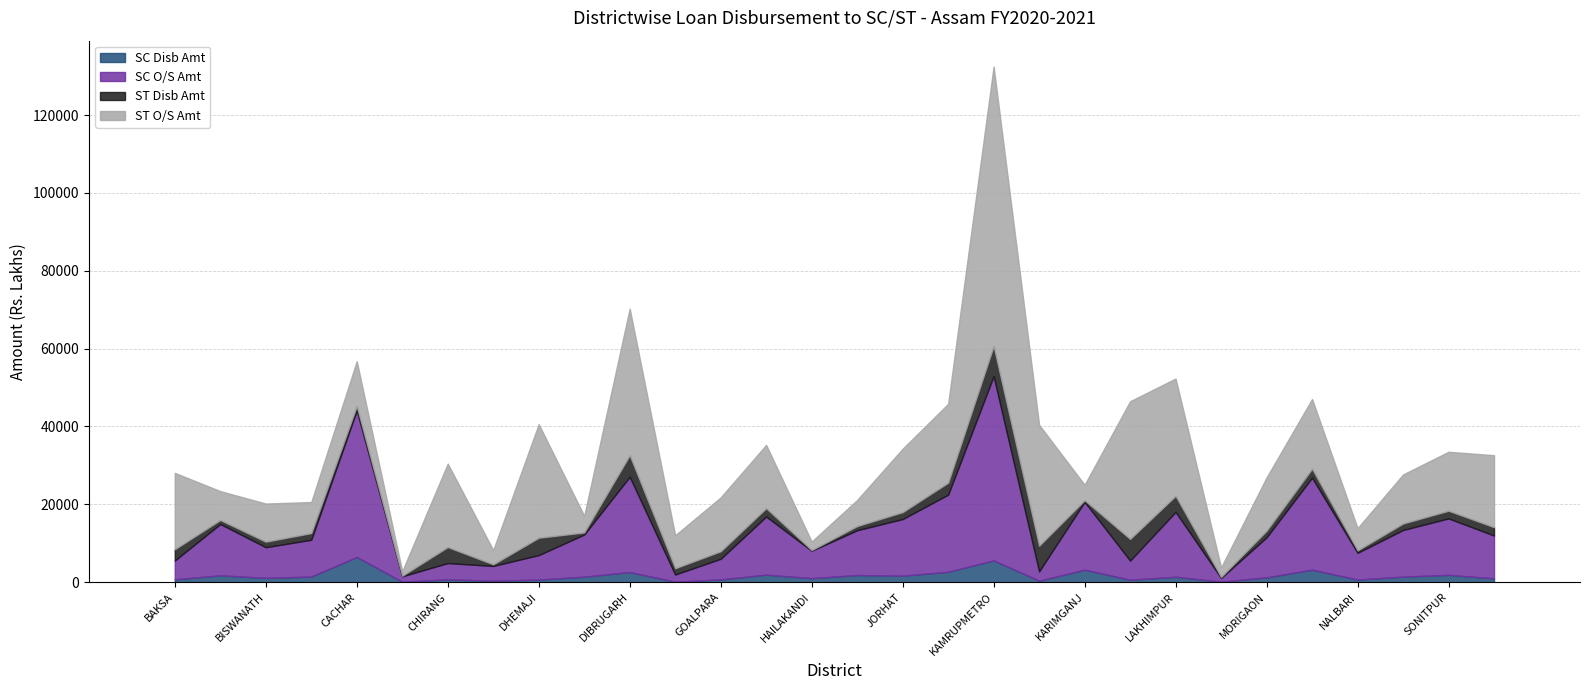

Between BAKSA and DHEMAJI, which is larger?

BAKSA